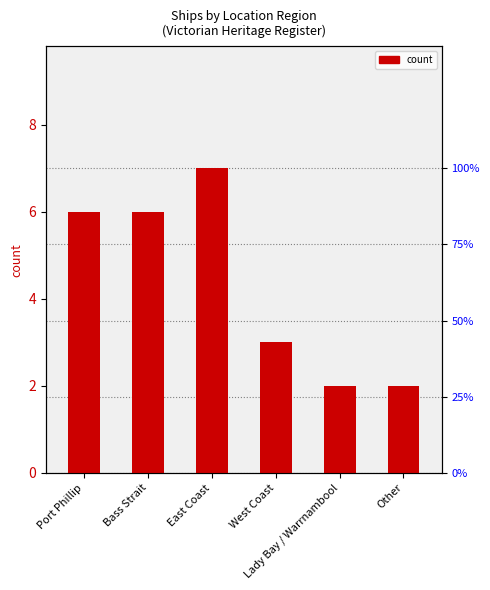

What position from the left is East Coast?

3